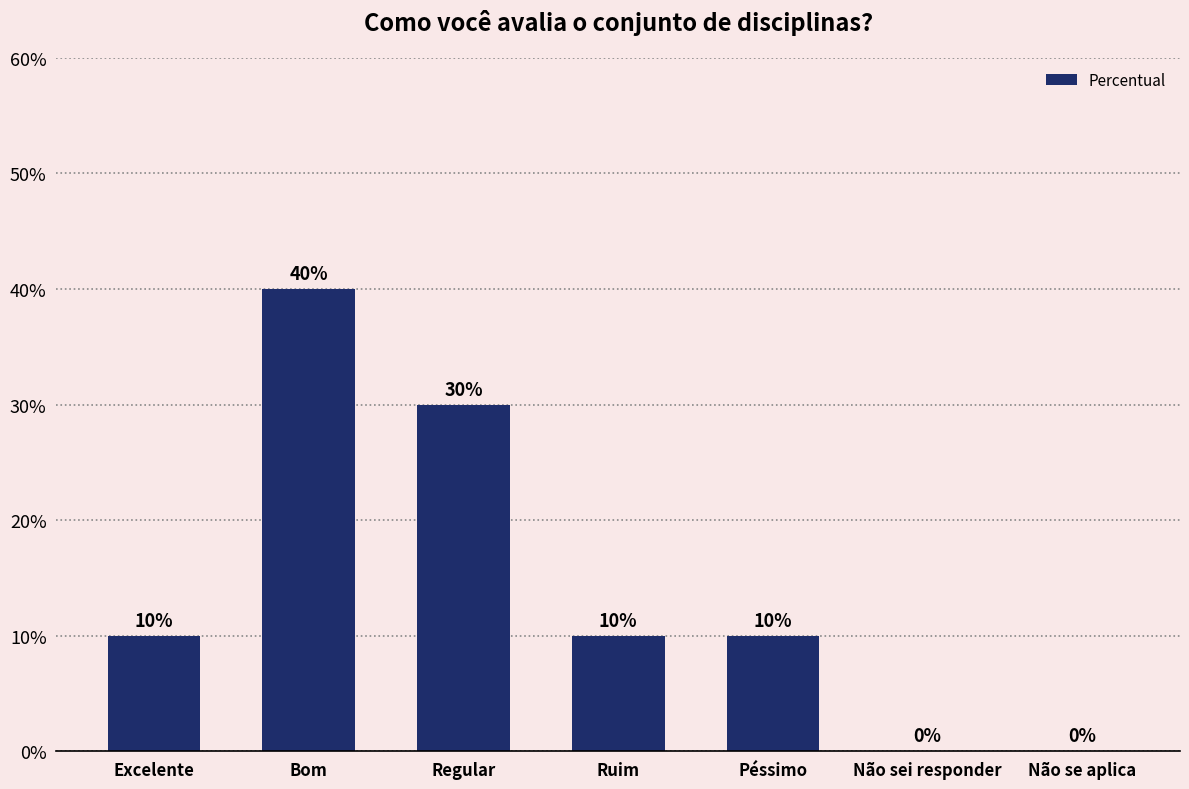

What is the difference between the maximum and minimum values?

0.4